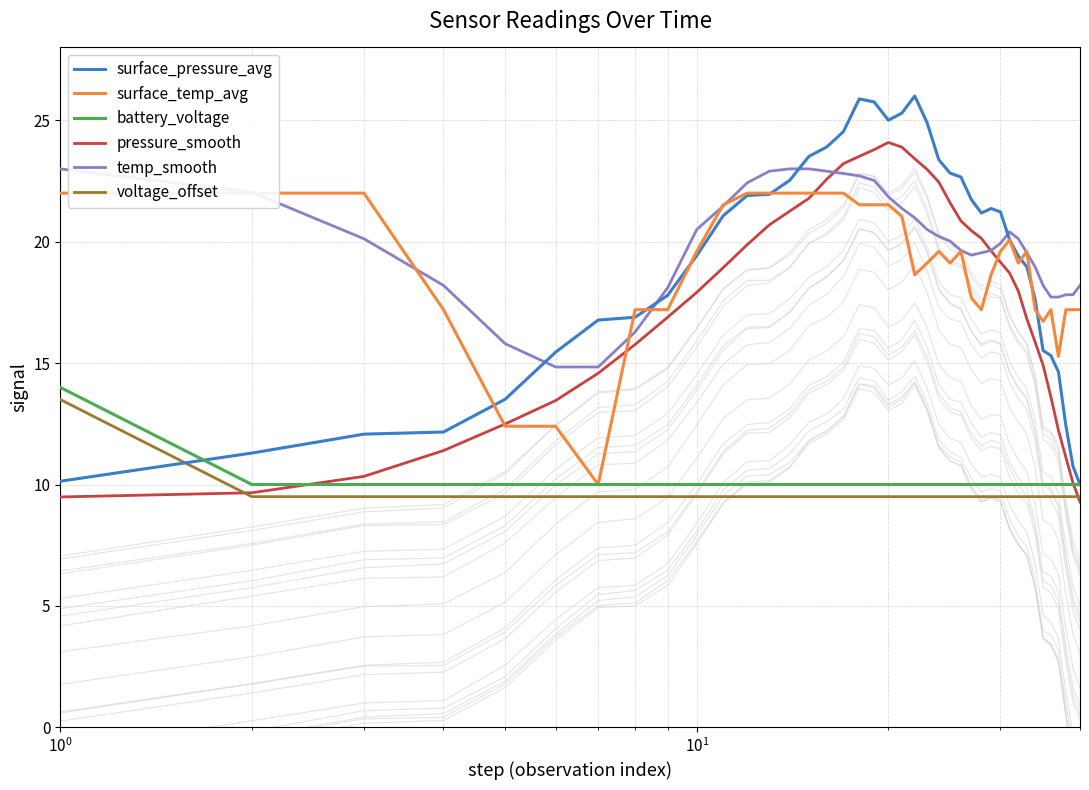

How many data points does each series have?

40